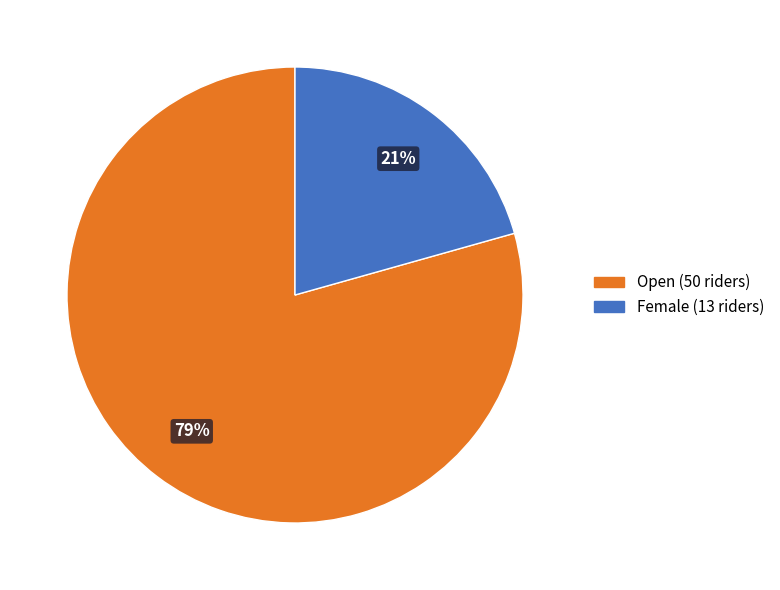

Is there any slice that represents more than half of the pie?

Yes